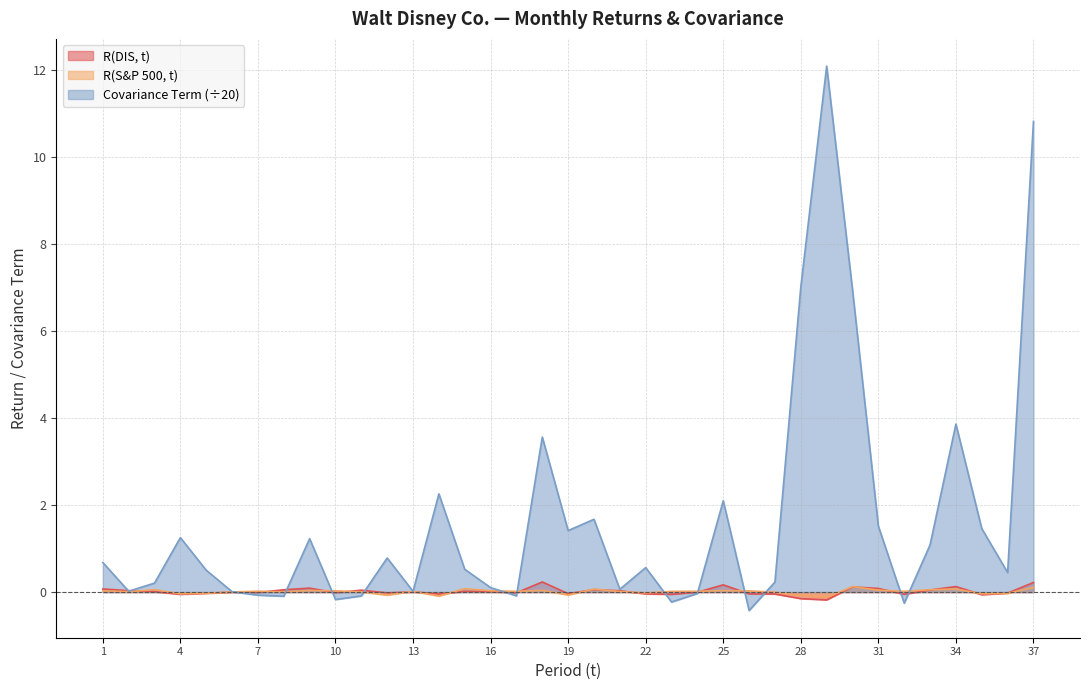

Between which two adjacent categories do R(DIS, t) and Covariance Term first intersect?

1 and 2